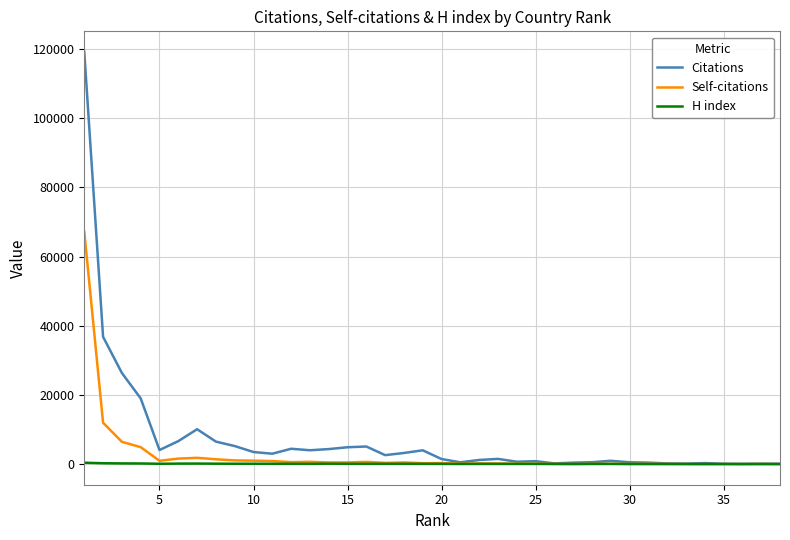

What is the maximum value shown in the chart?

119167